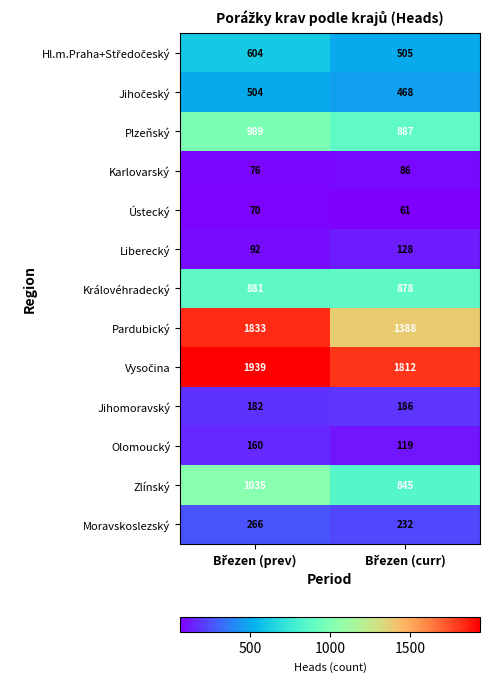

What is the highest value of the Olomoucký series?

160